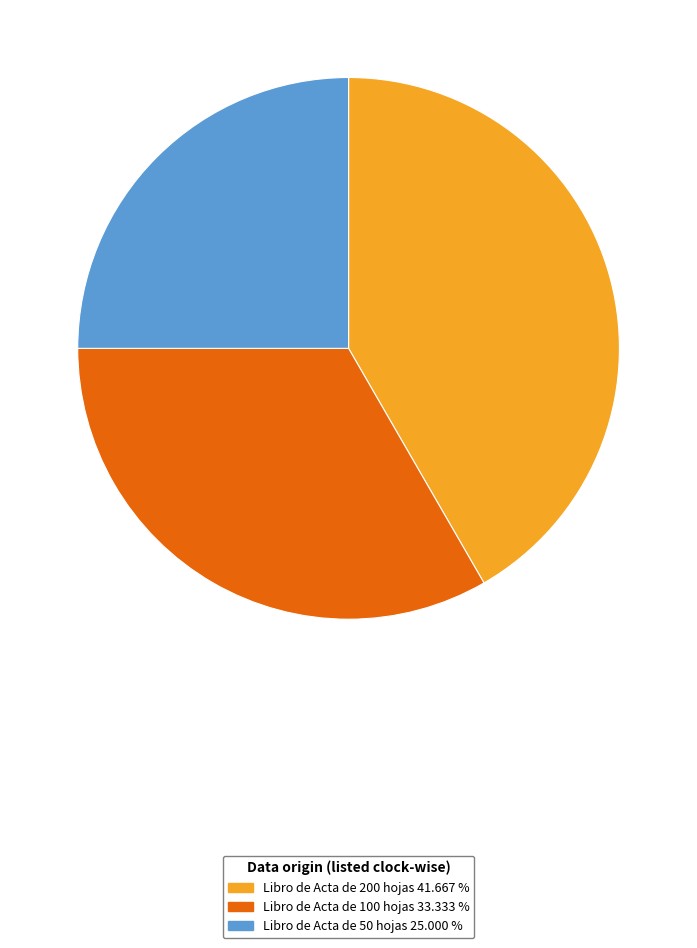

Rank the categories by value from lowest to highest.

Libro de Acta de 50 hojas, Libro de Acta de 100 hojas, Libro de Acta de 200 hojas